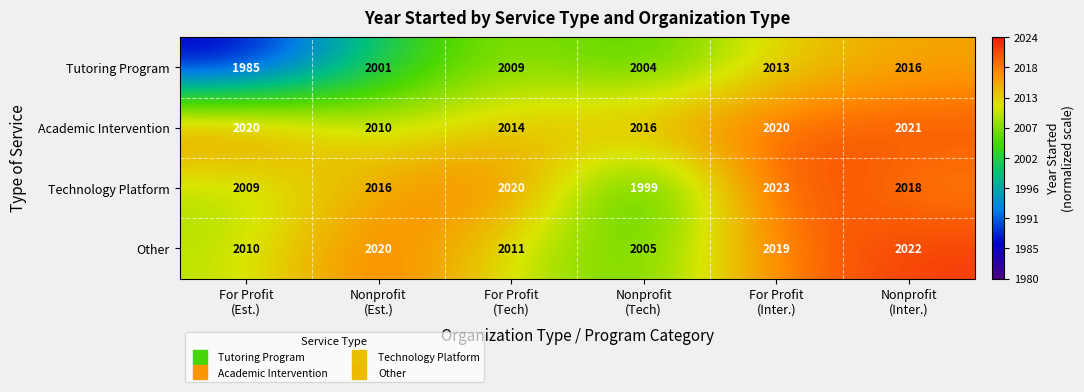

What is the difference between the maximum and second lowest values in the Technology Platform series?

14